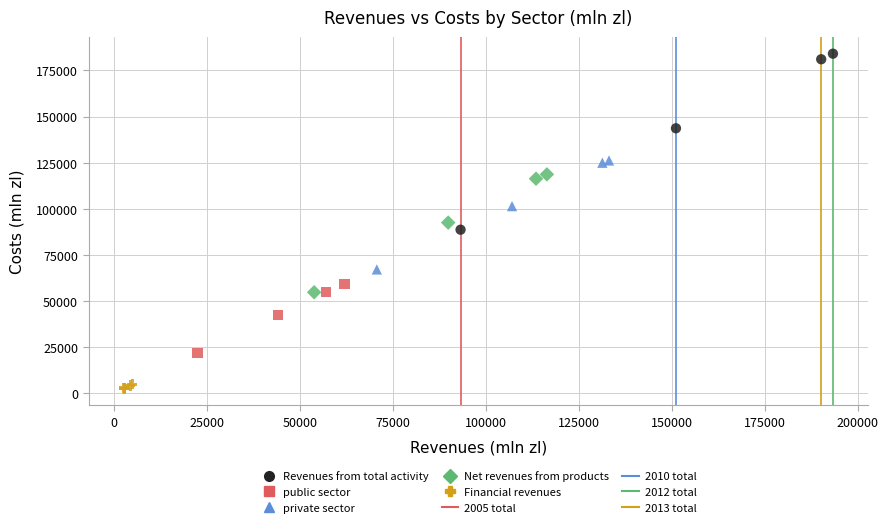

Which series has the widest spread of Y values?

Revenues from total activity